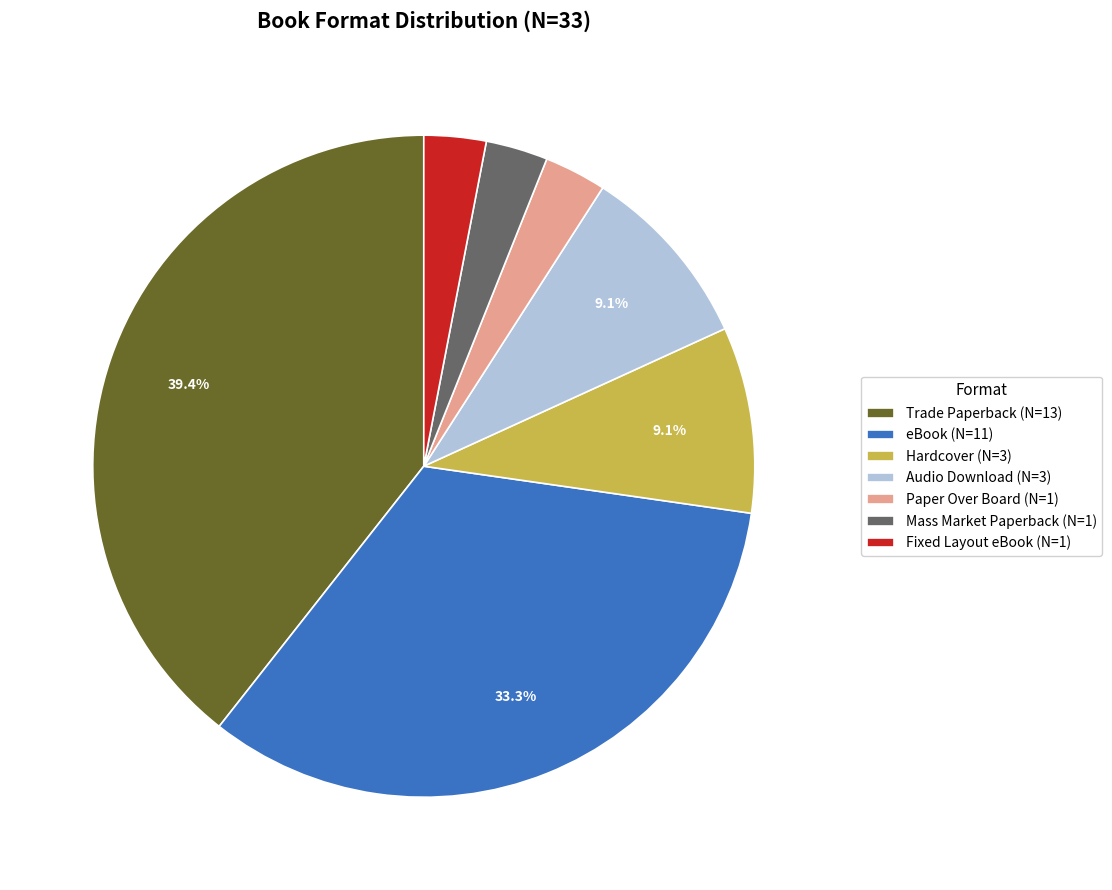

What is the largest slice in the pie chart?

Trade Paperback